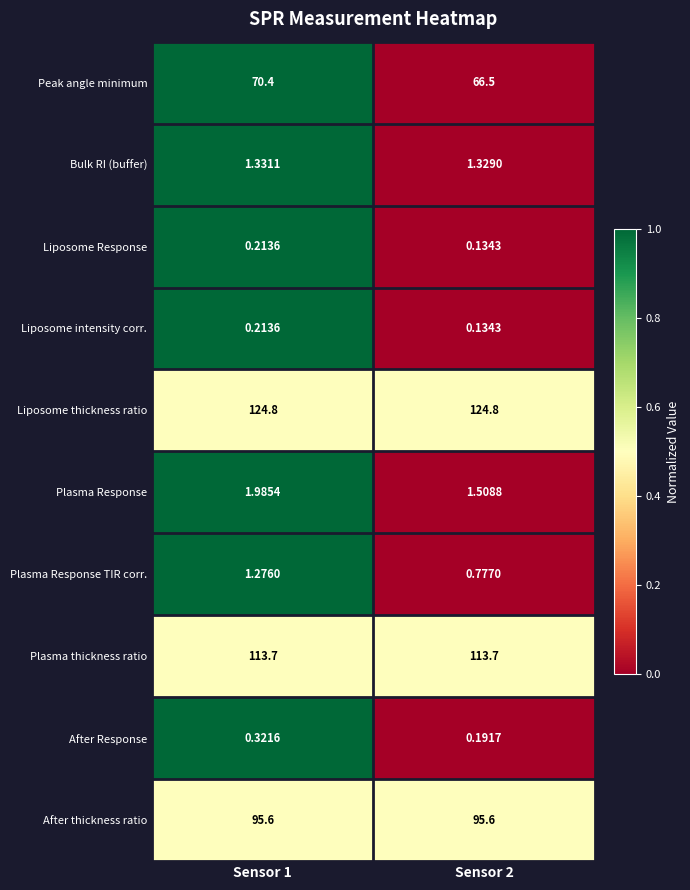

Which series changed the most between Sensor 1 and Sensor 2?

Peak angle minimum